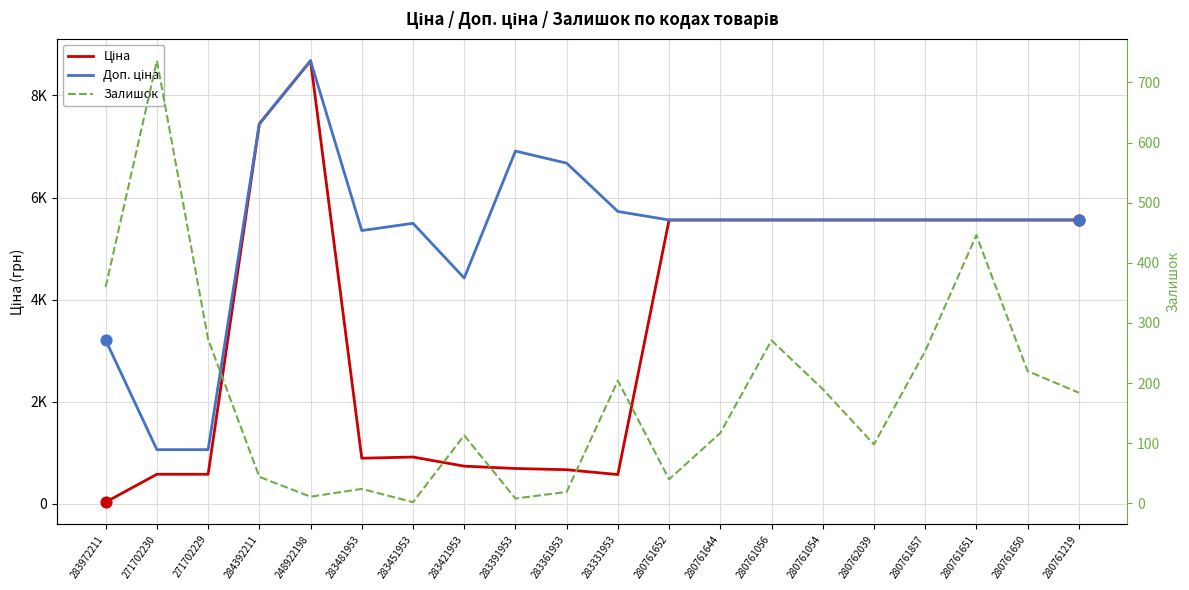

At how many categories does at least one series exceed 4919?

16